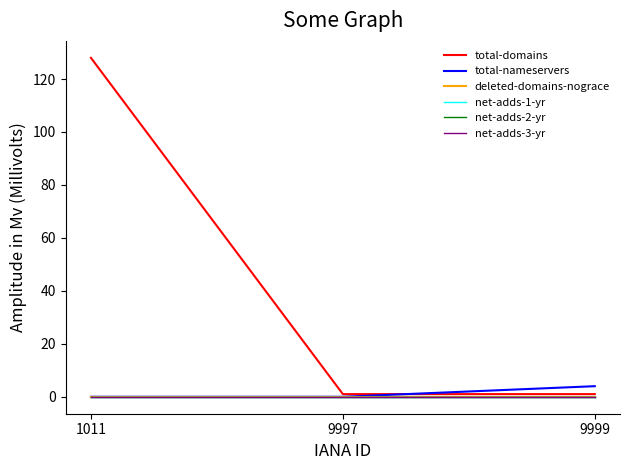

At which category does the chart reach its peak across all series?

1011